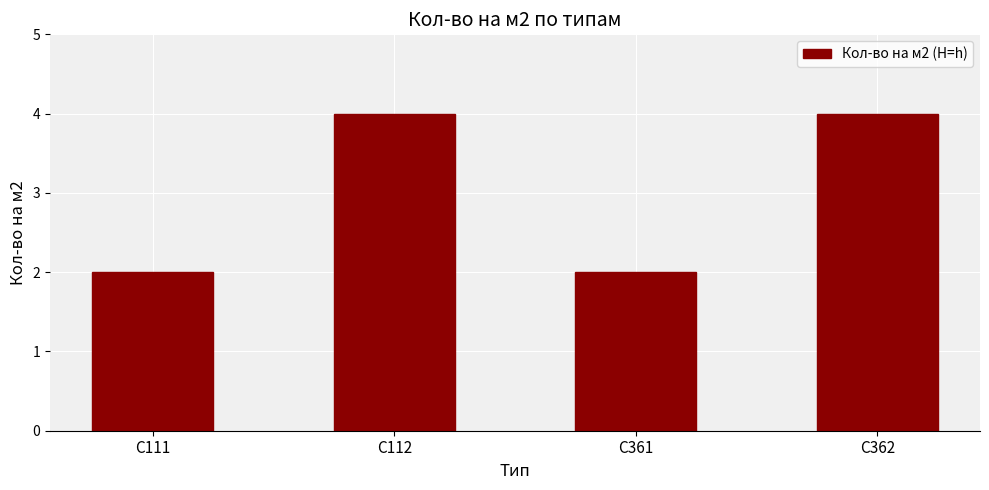

What is the greatest value displayed?

4